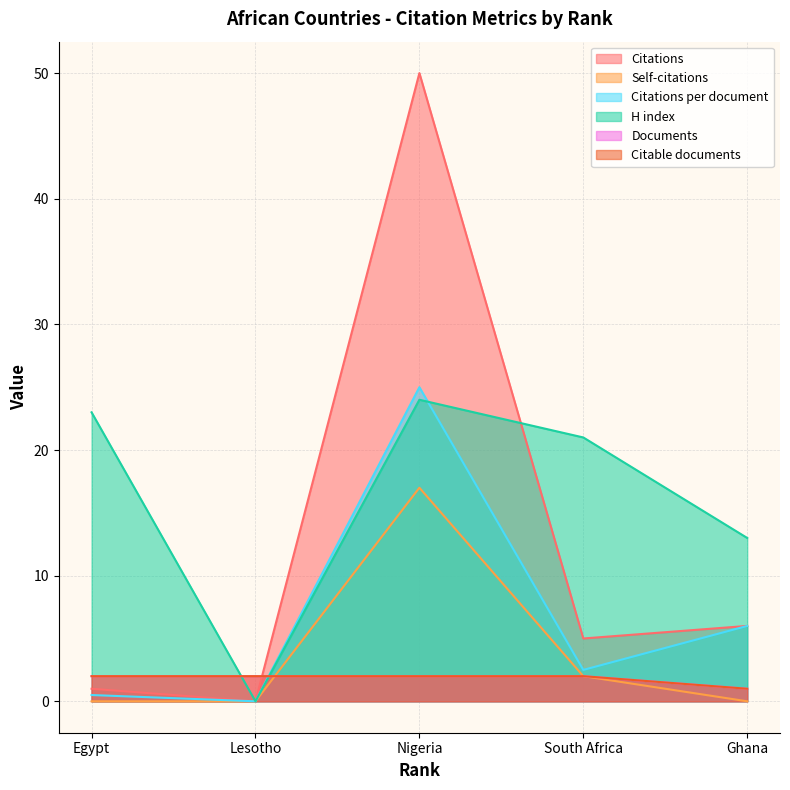

What is the difference between the maximum and minimum values in the Documents series?

1.0